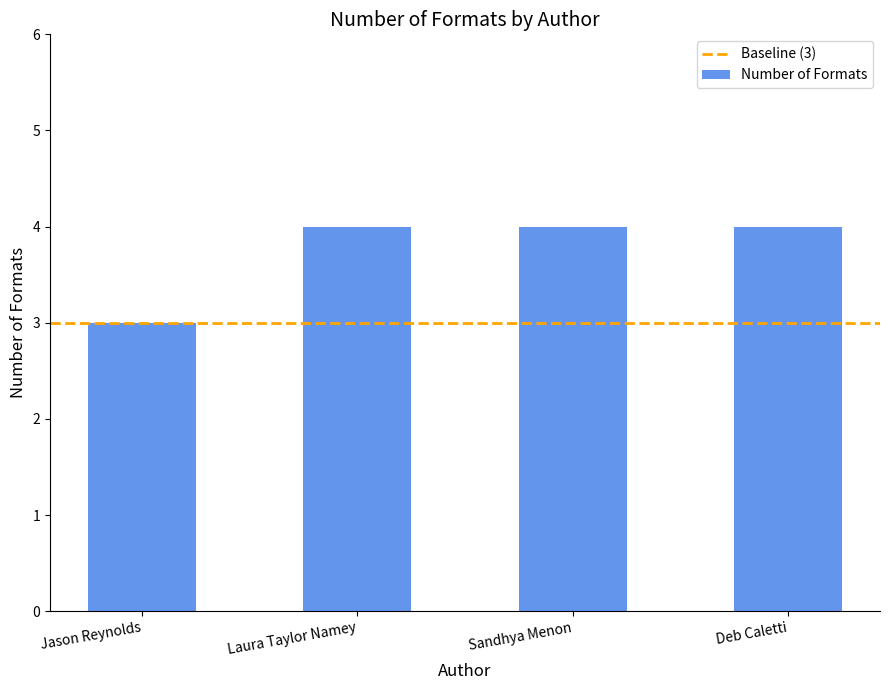

What is the difference between the second highest and minimum values?

1